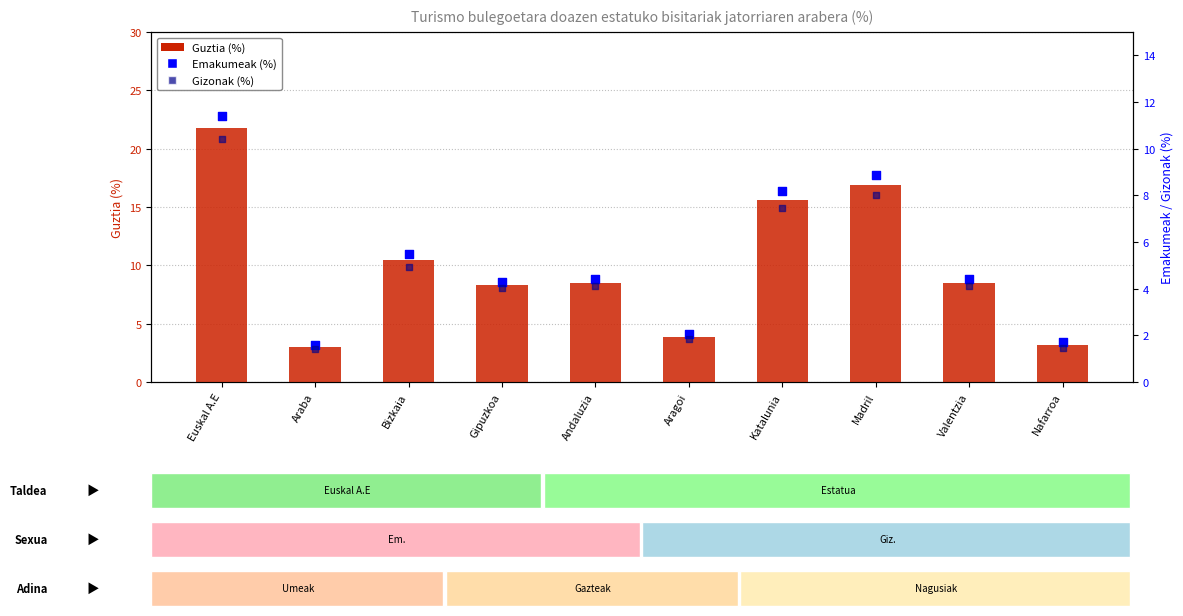

What is the total value across all series at Bizkaia?

20.9